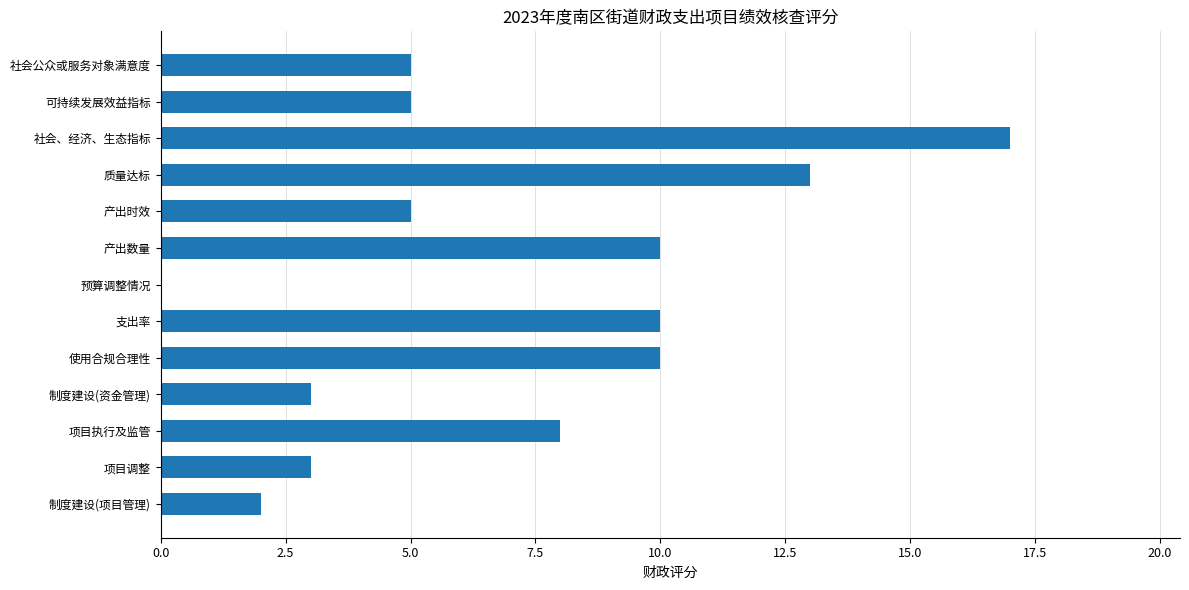

Reading top to bottom, transcribe all the data shown in this chart.

社会公众或服务对象满意度=5	可持续发展效益指标=5	社会、经济、生态指标=17	质量达标=13	产出时效=5	产出数量=10	预算调整情况=0	支出率=10	使用合规合理性=10	制度建设(资金管理)=3	项目执行及监管=8	项目调整=3	制度建设(项目管理)=2